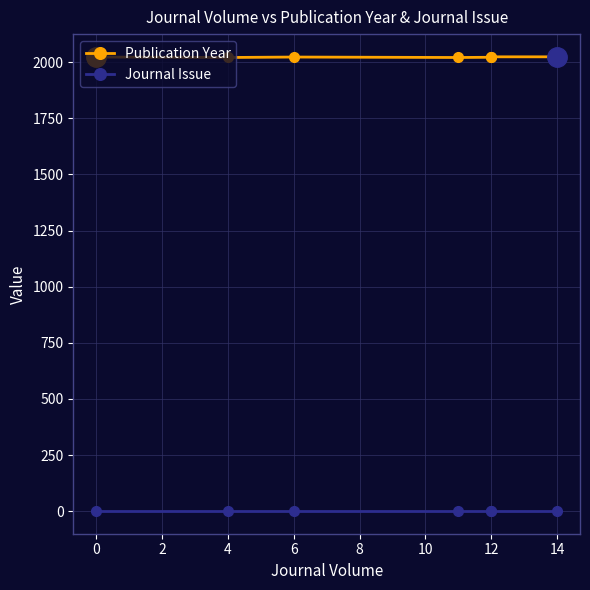

What is the approximate value of Publication Year at 4?

2021